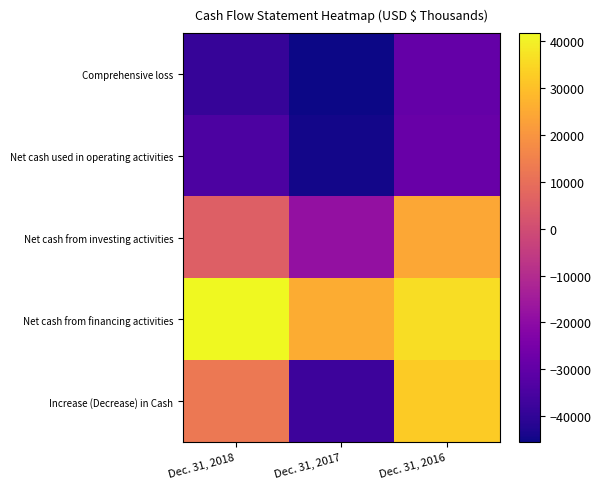

Which series changed the most between Dec. 31, 2018 and Dec. 31, 2017?

Increase (Decrease) in Cash